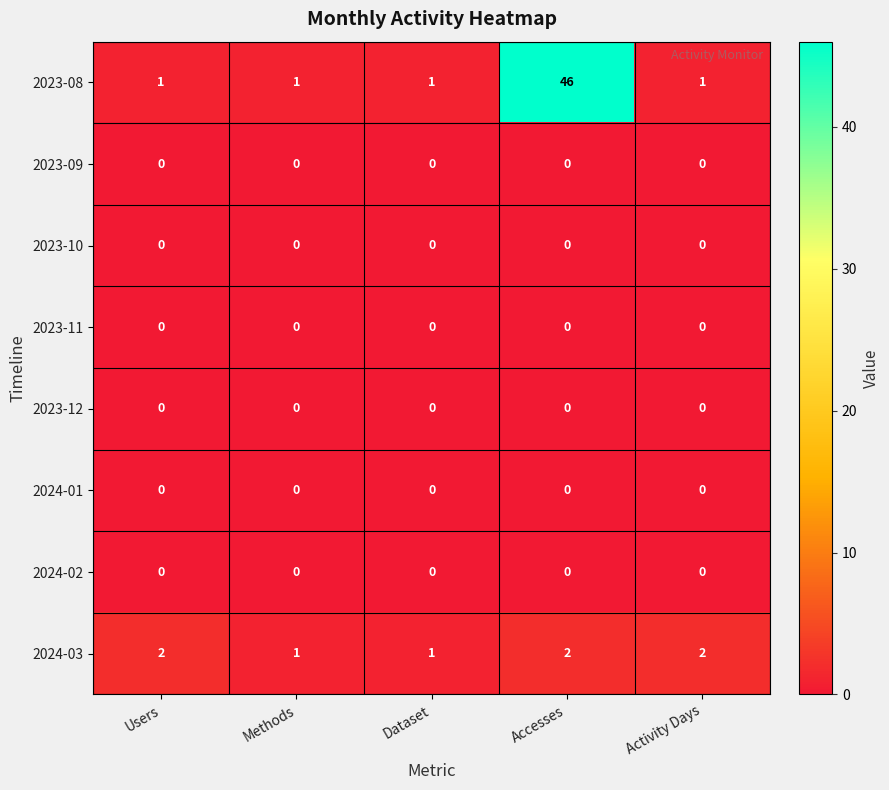

Which category has the highest value across all series?

Accesses